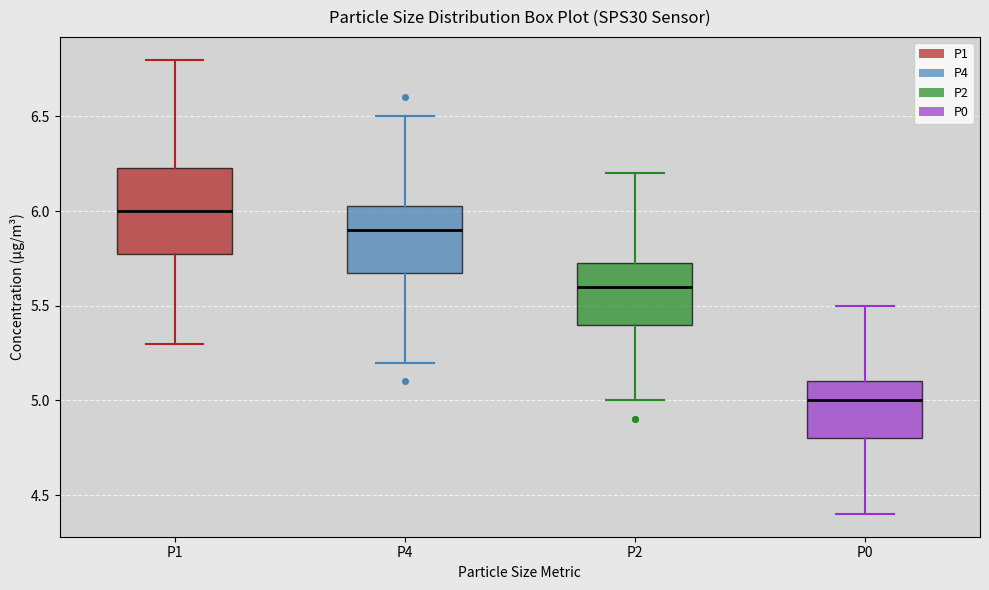

Reading left to right, transcribe this box plot: for each box, give where its median line is, the range the box spans, and where its two whiskers end, as read against the y-axis. The values are not printed on the chart, so give them approximately, as read against the axis.

P1: median 6.00, box 5.80 to 6.25, whiskers 5.30 to 6.80
P4: median 5.90, box 5.70 to 6.05, whiskers 5.20 to 6.50
P2: median 5.60, box 5.40 to 5.75, whiskers 5.00 to 6.20
P0: median 5.00, box 4.80 to 5.10, whiskers 4.40 to 5.50